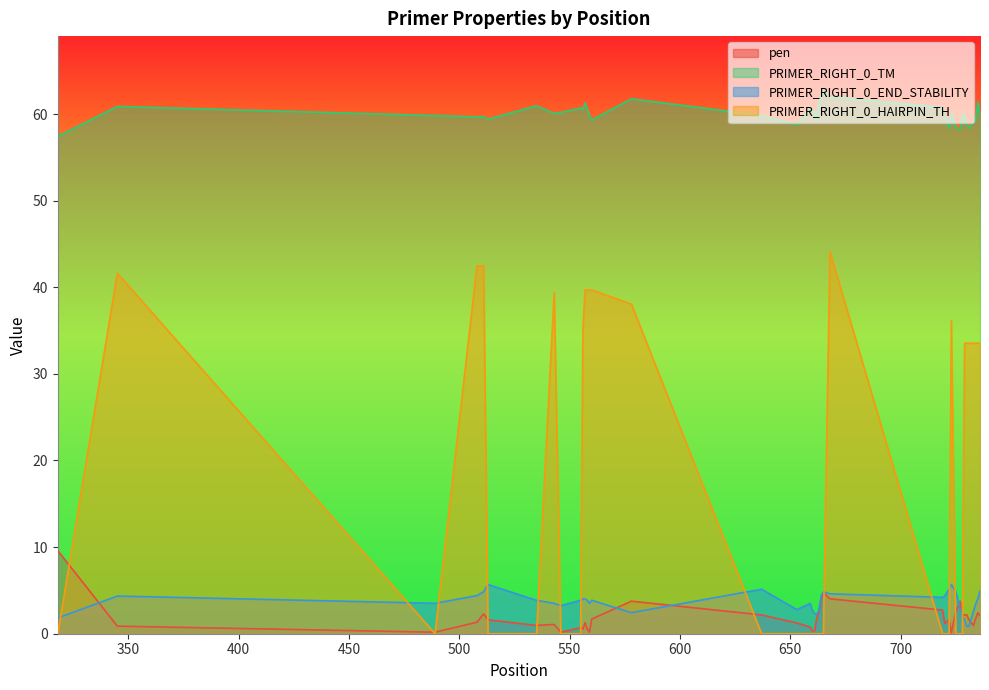

What is the value of the PRIMER_RIGHT_0_TM point at the 6th from the left?

59.4